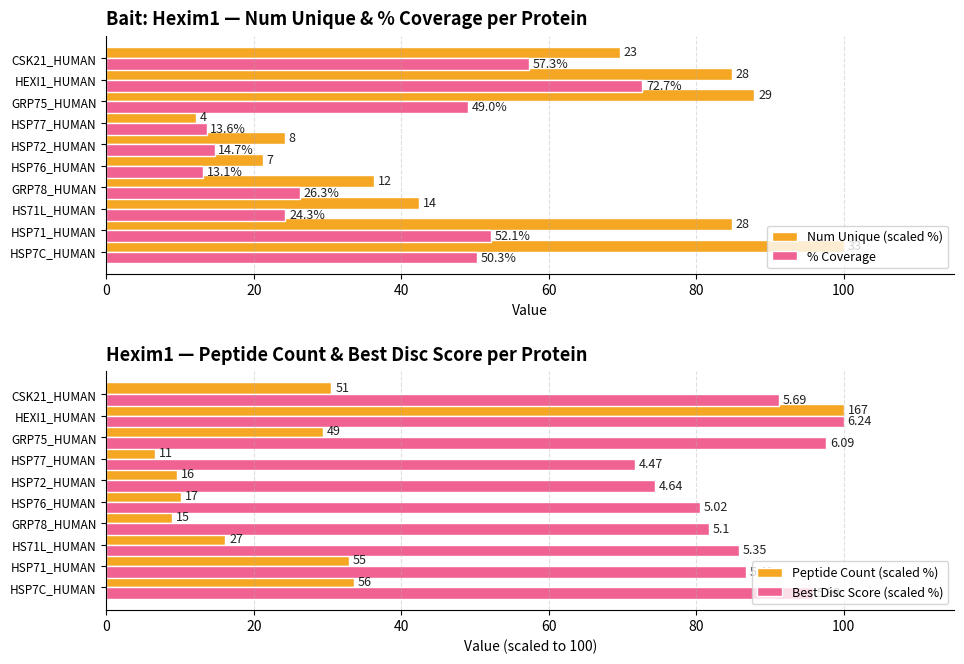

At which label is % Coverage closest to 42?

GRP75_HUMAN